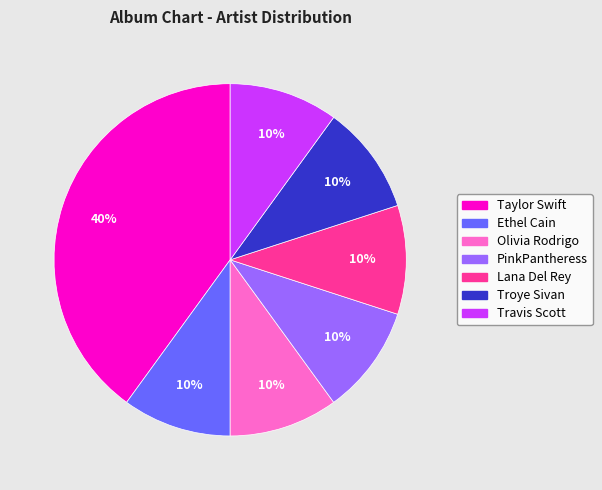

To the nearest percent, what percentage of the pie is Taylor Swift?

40%